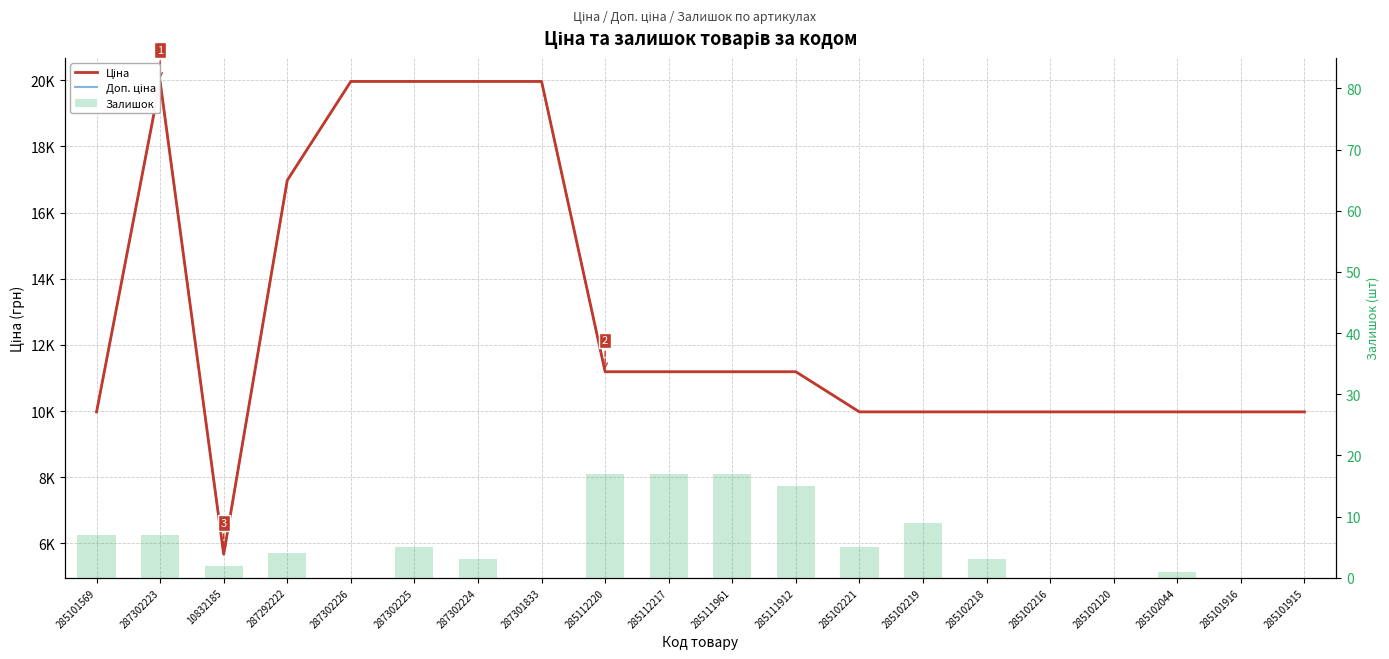

Between 285101569 and 285102216, which is larger?

285101569